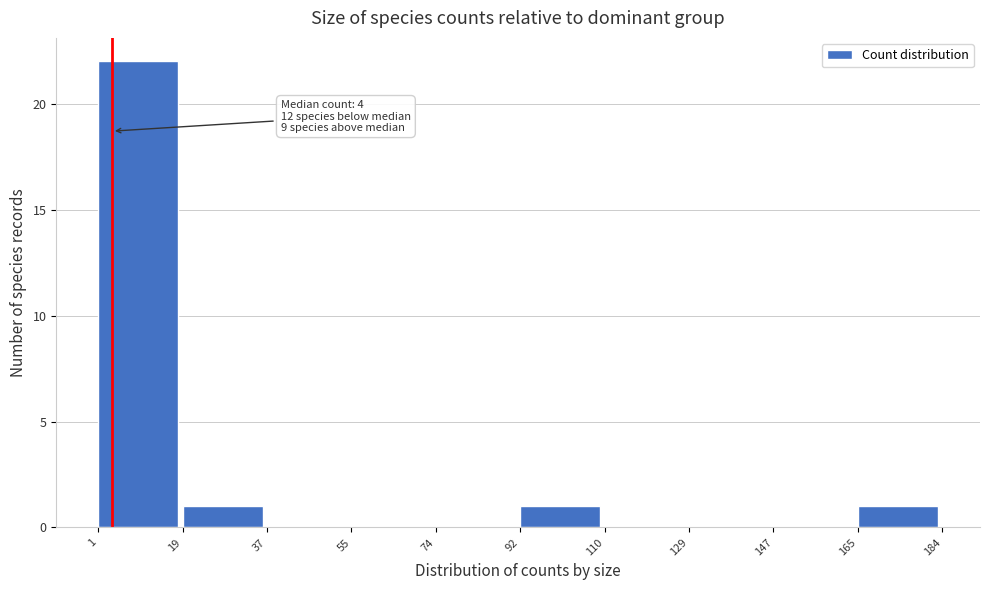

Which range on the x-axis has the tallest bar?

1 to 19